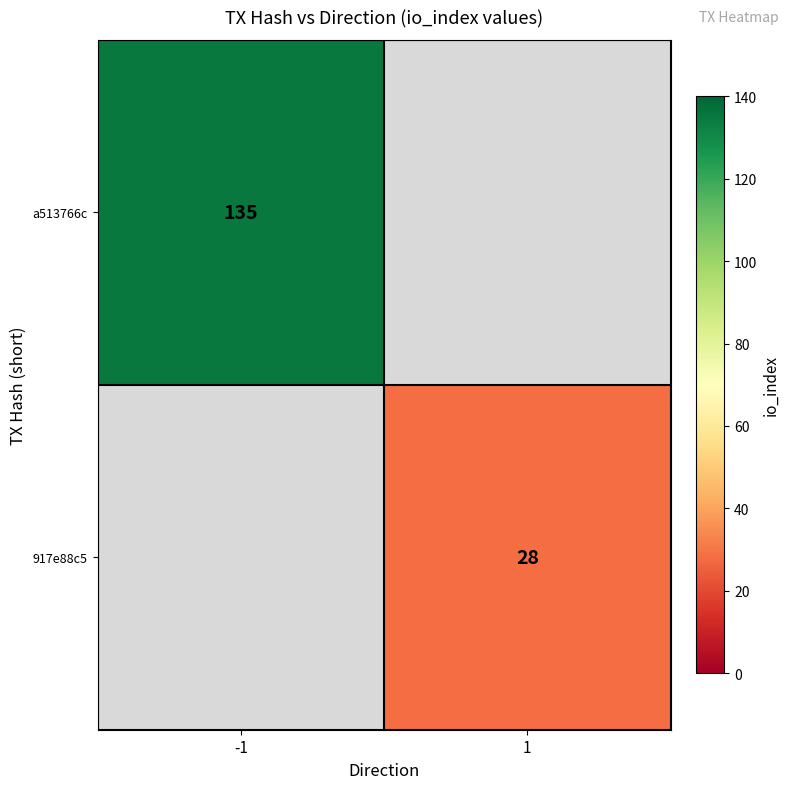

Is it true that a513766c equals 135 at -1?

True